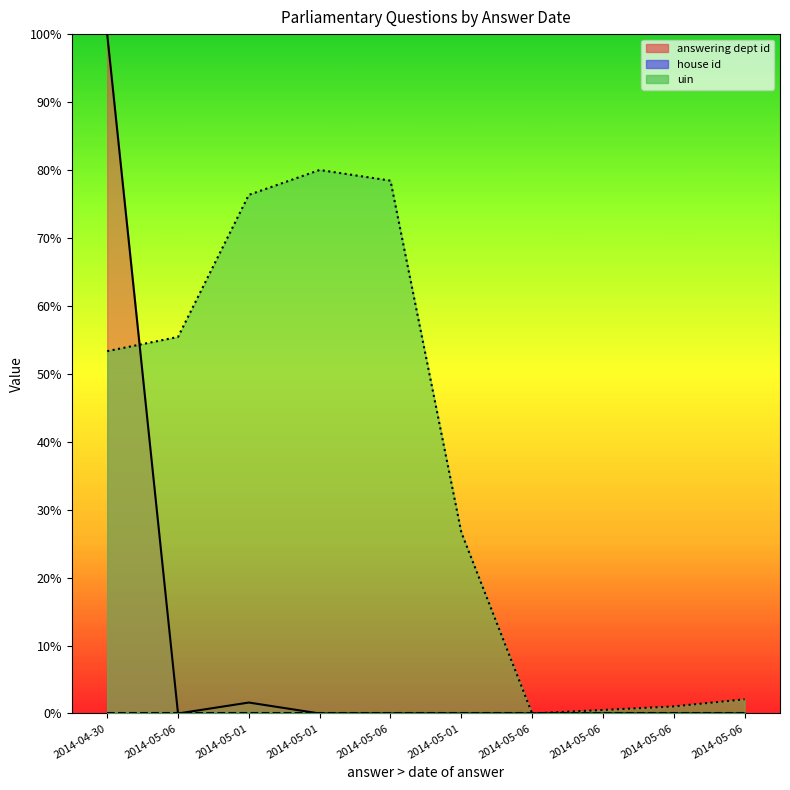

Rank the categories by uin value from highest to lowest.

2014-05-01, 2014-05-06, 2014-05-01, 2014-05-06, 2014-04-30, 2014-05-01, 2014-05-06, 2014-05-06, 2014-05-06, 2014-05-06